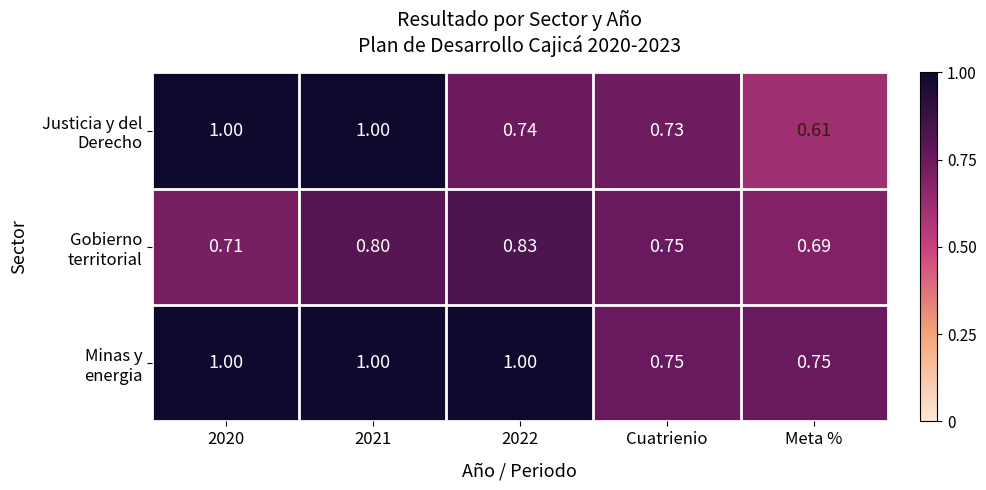

How many categories are shown in the chart?

5